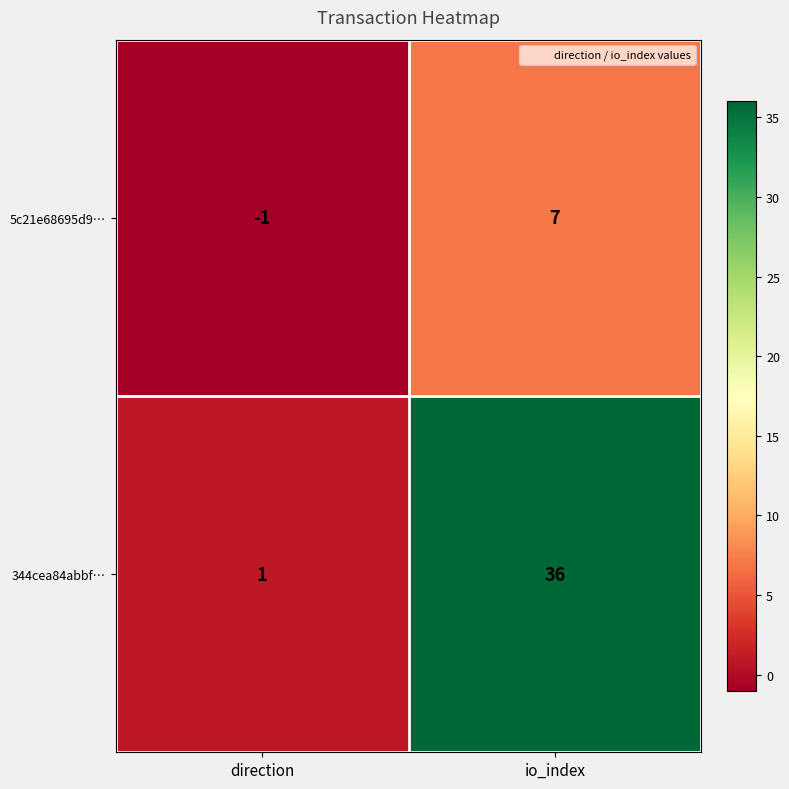

Rank the categories by 344cea84abbf… value from lowest to highest.

direction, io_index